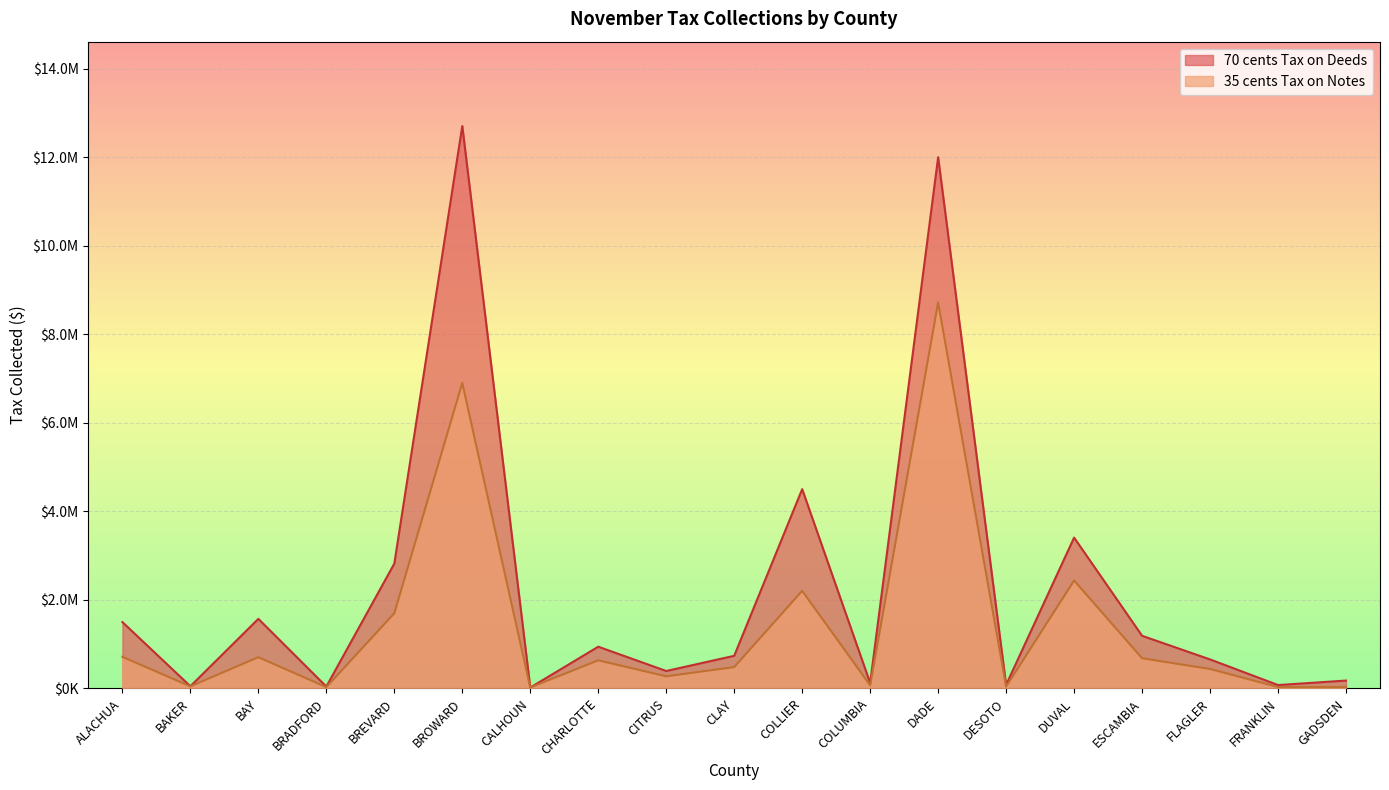

Which series changed the most between ALACHUA and BREVARD?

70 cents Tax on Deeds